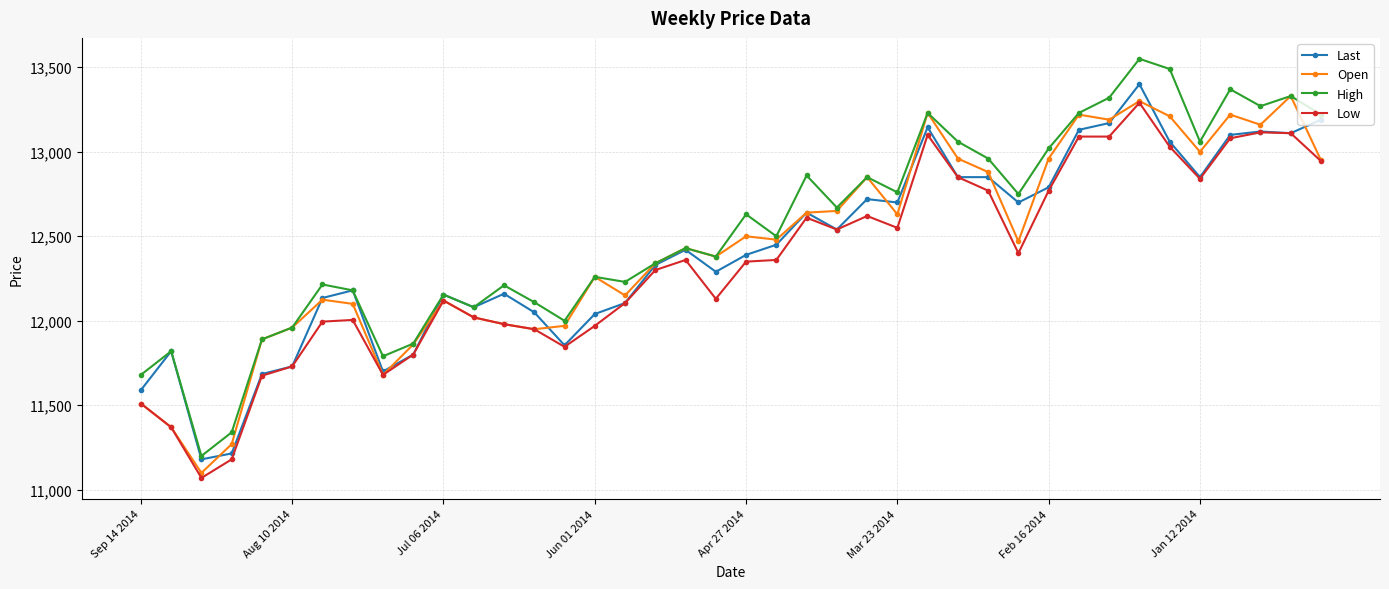

Rank the series by their maximum value, from lowest to highest.

Low, Open, Last, High